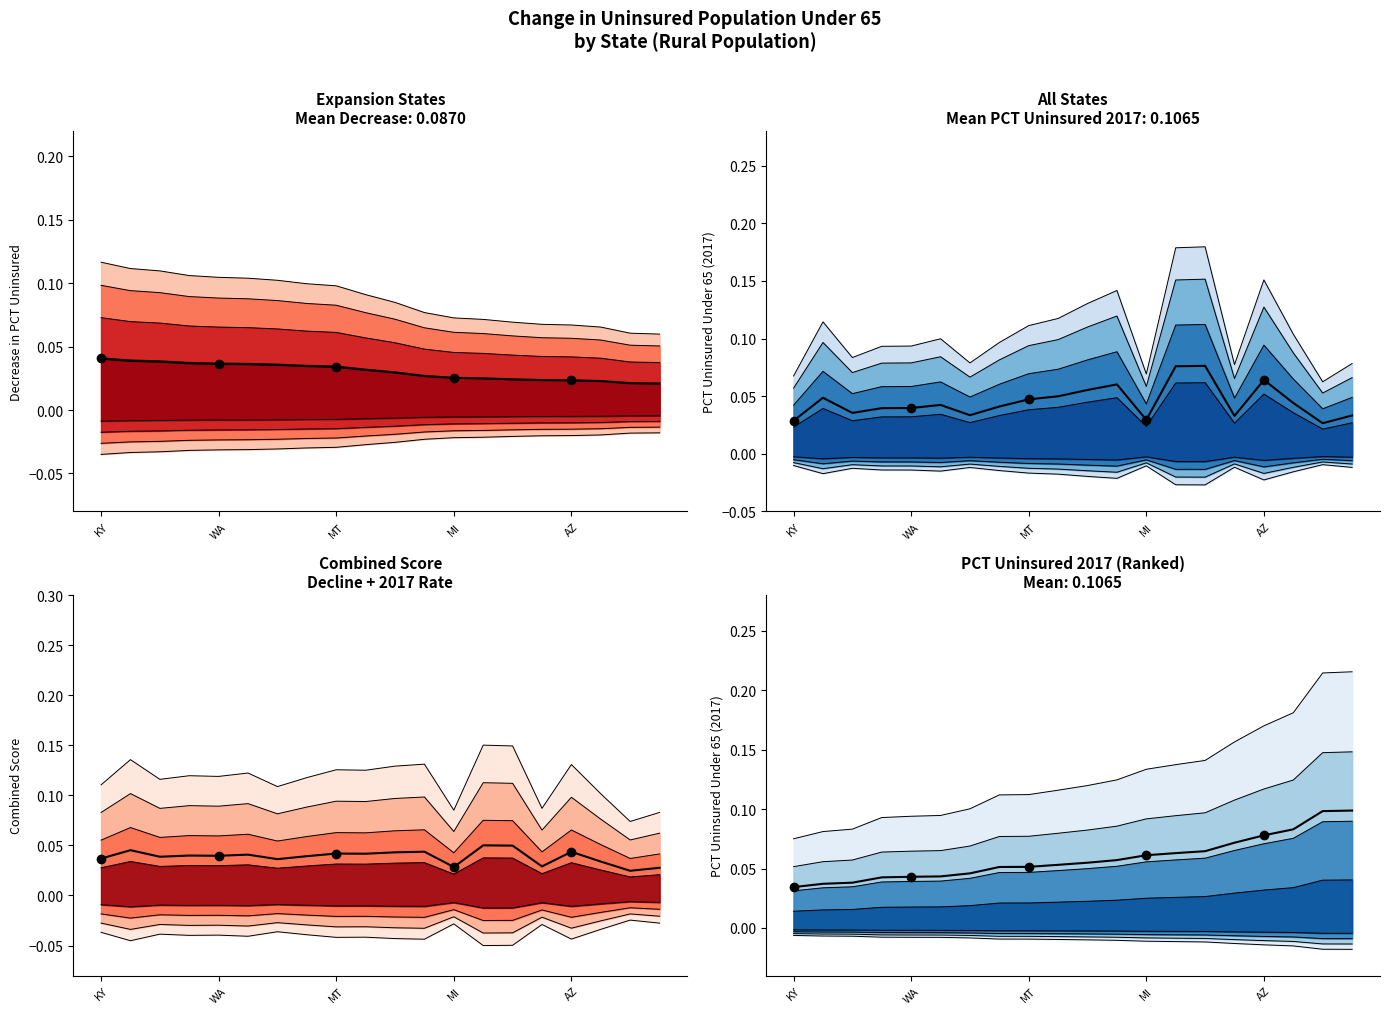

Is it true that decrease_pct equals 0.1 at 19?

False